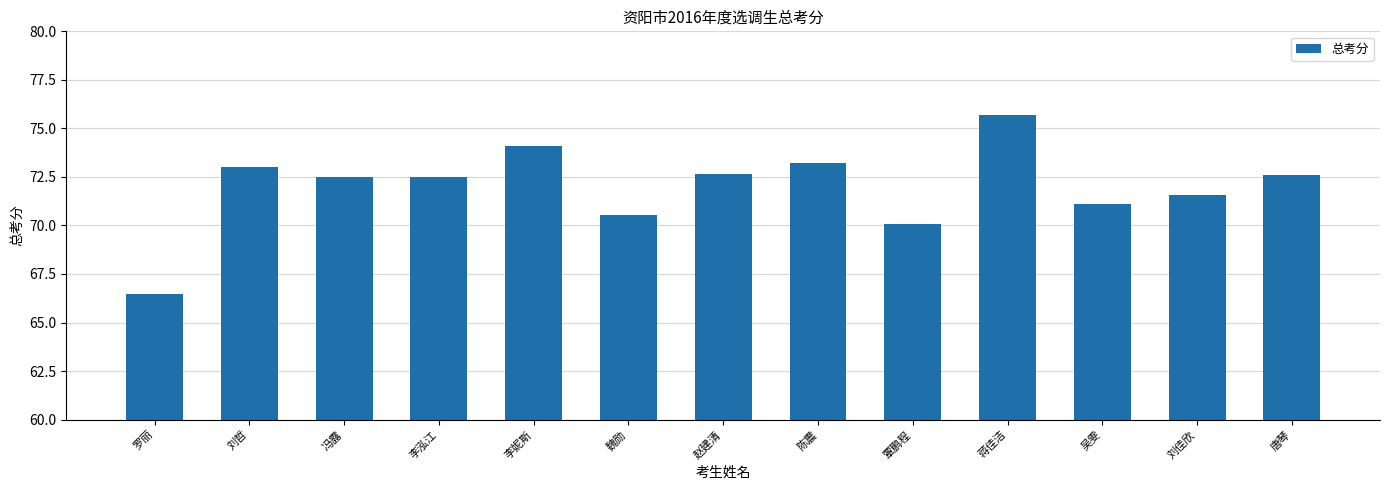

What is the greatest value displayed?

75.7